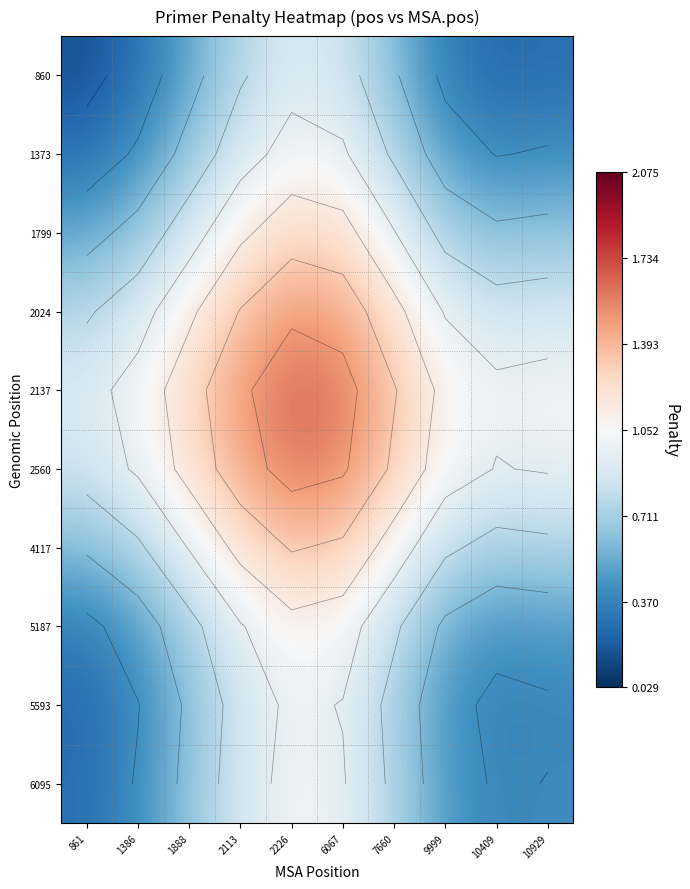

At how many categories does at least one series exceed 0?

10